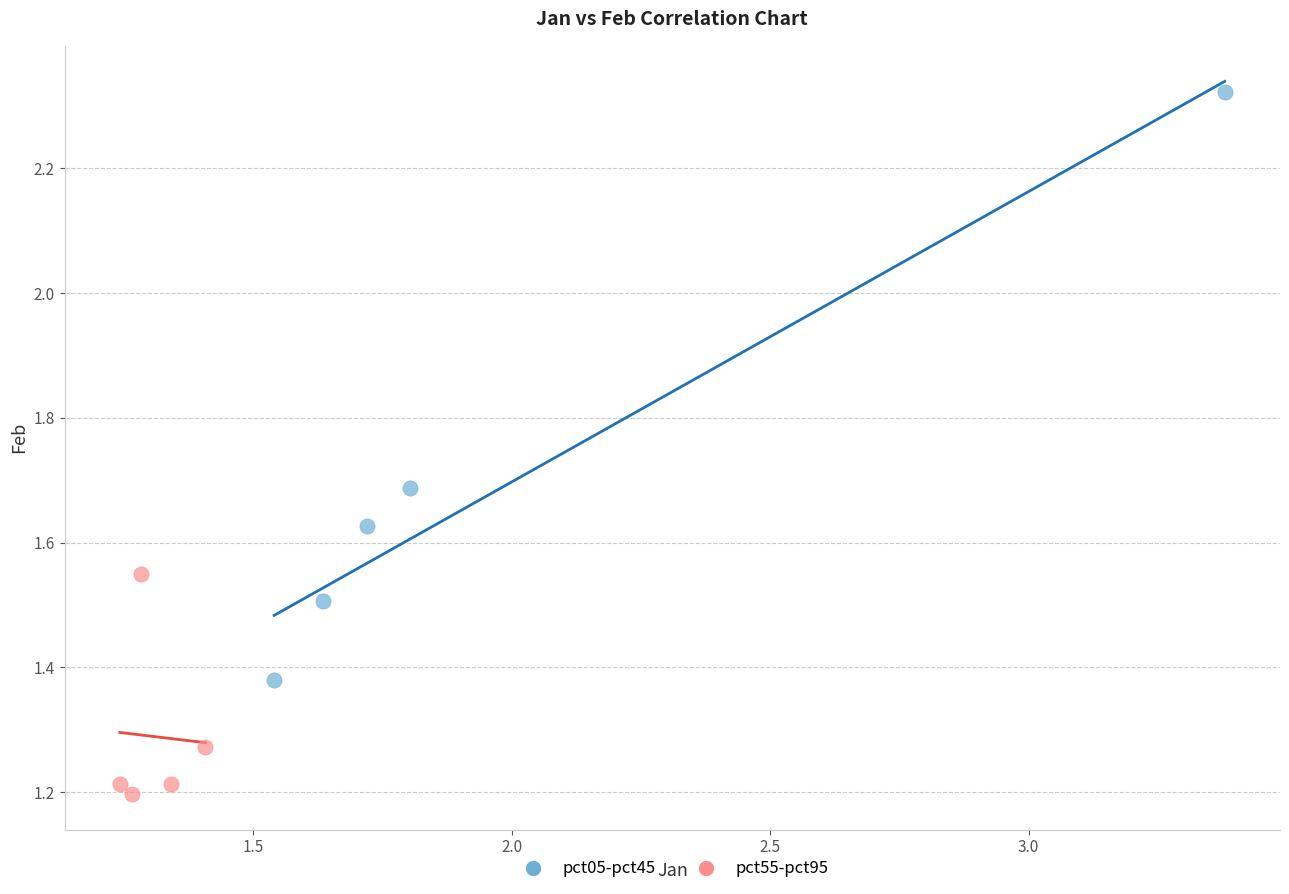

Which series has the largest Y range (max minus min)?

pct05-pct45